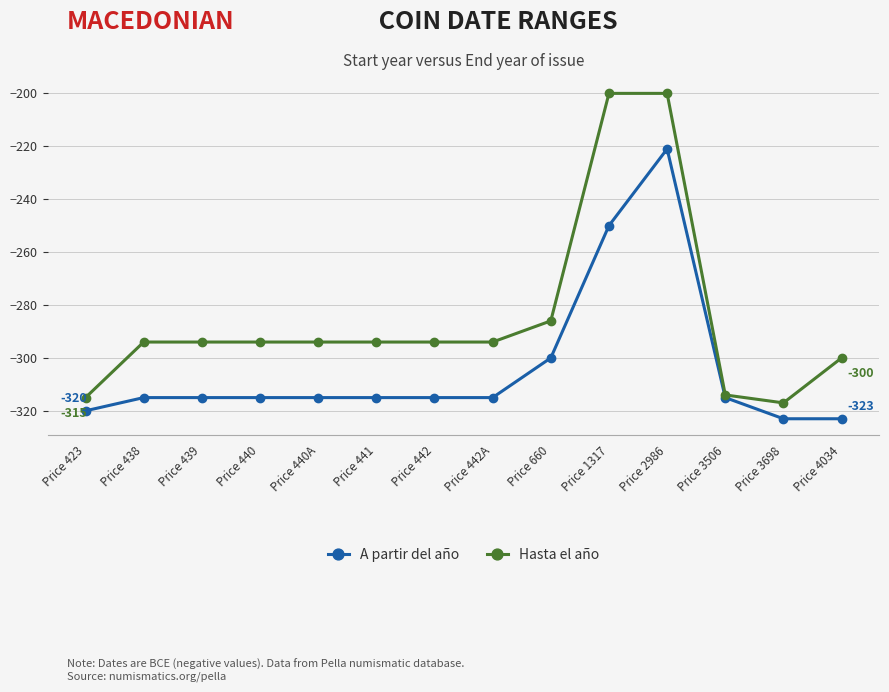

What is the label of the 9th point from the left?

Price 660